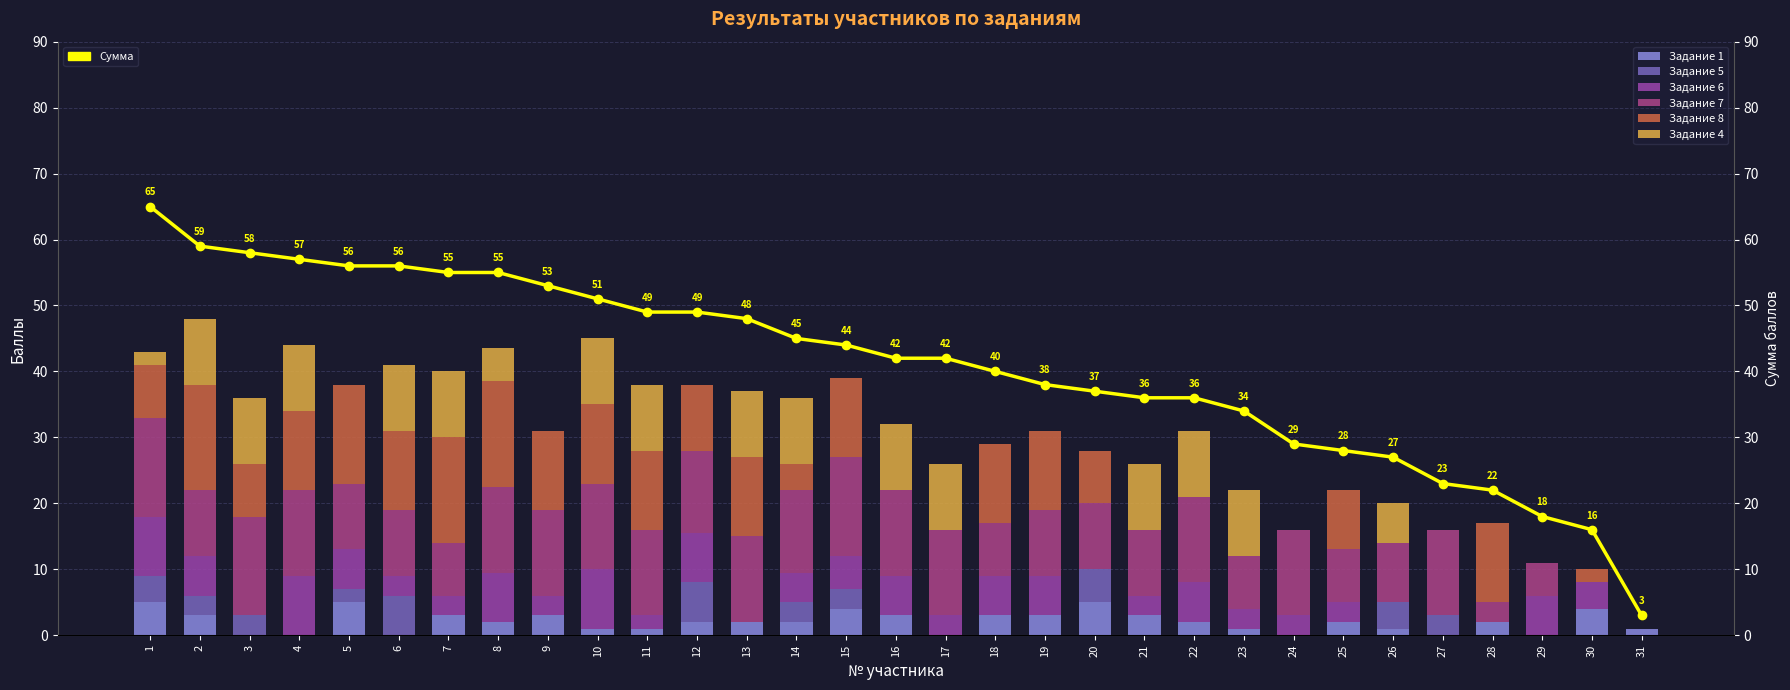

Reading right to left, extract all data points from this chart.

Задание 1: 31=1.0	30=4.0	29=0.0	28=2.0	27=0.0	26=1.0	25=2.0	24=0.0	23=1.0	22=2.0	21=3.0	20=5.0	19=3.0	18=3.0	17=0.0	16=3.0	15=4.0	14=2.0	13=2.0	12=2.0	11=1.0	10=1.0	9=3.0	8=2.0	7=3.0	6=0.0	5=5.0	4=0.0	3=0.0	2=3.0	1=5.0
Задание 5: 31=0.0	30=0.0	29=0.0	28=0.0	27=3.0	26=4.0	25=0.0	24=0.0	23=0.0	22=0.0	21=0.0	20=5.0	19=0.0	18=0.0	17=0.0	16=0.0	15=3.0	14=3.0	13=0.0	12=6.0	11=0.0	10=0.0	9=0.0	8=0.0	7=0.0	6=6.0	5=2.0	4=0.0	3=3.0	2=3.0	1=4.0
Задание 6: 31=0.0	30=4.0	29=6.0	28=0.0	27=0.0	26=0.0	25=3.0	24=3.0	23=3.0	22=6.0	21=3.0	20=0.0	19=6.0	18=6.0	17=3.0	16=6.0	15=5.0	14=4.5	13=0.0	12=7.5	11=2.0	10=9.0	9=3.0	8=7.5	7=3.0	6=3.0	5=6.0	4=9.0	3=0.0	2=6.0	1=9.0
Задание 7: 31=0.0	30=0.0	29=5.0	28=3.0	27=13.0	26=9.0	25=8.0	24=13.0	23=8.0	22=13.0	21=10.0	20=10.0	19=10.0	18=8.0	17=13.0	16=13.0	15=15.0	14=12.5	13=13.0	12=12.5	11=13.0	10=13.0	9=13.0	8=13.0	7=8.0	6=10.0	5=10.0	4=13.0	3=15.0	2=10.0	1=15.0
Задание 8: 31=0.0	30=2.0	29=0.0	28=12.0	27=0.0	26=0.0	25=9.0	24=0.0	23=0.0	22=0.0	21=0.0	20=8.0	19=12.0	18=12.0	17=0.0	16=0.0	15=12.0	14=4.0	13=12.0	12=10.0	11=12.0	10=12.0	9=12.0	8=16.0	7=16.0	6=12.0	5=15.0	4=12.0	3=8.0	2=16.0	1=8.0
Задание 4: 31=0.0	30=0.0	29=0.0	28=0.0	27=0.0	26=6.0	25=0.0	24=0.0	23=10.0	22=10.0	21=10.0	20=0.0	19=0.0	18=0.0	17=10.0	16=10.0	15=0.0	14=10.0	13=10.0	12=0.0	11=10.0	10=10.0	9=0.0	8=5.0	7=10.0	6=10.0	5=0.0	4=10.0	3=10.0	2=10.0	1=2.0